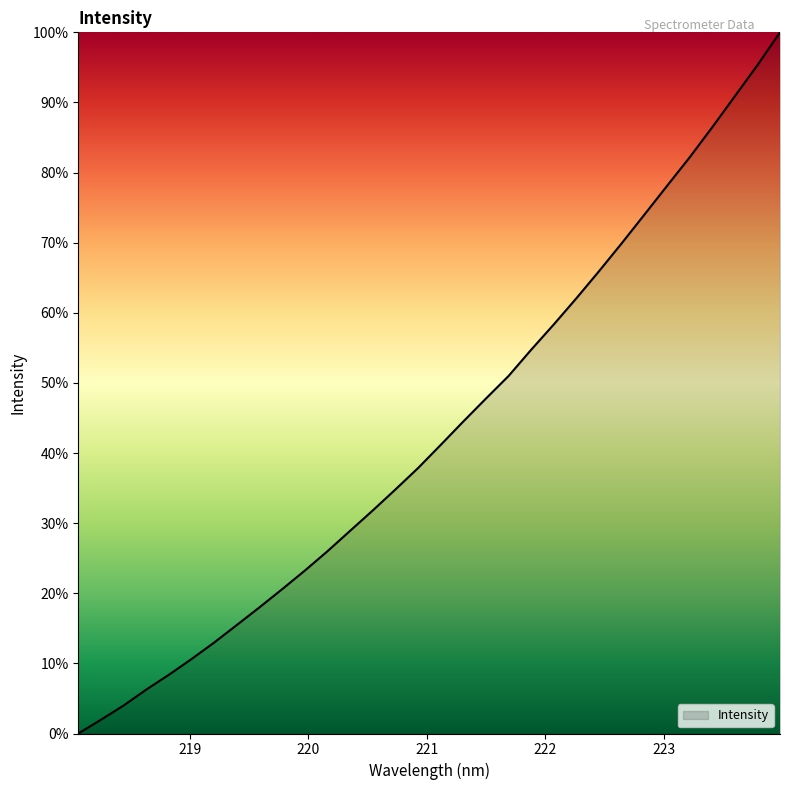

What is the maximum value shown in the chart?

100.0